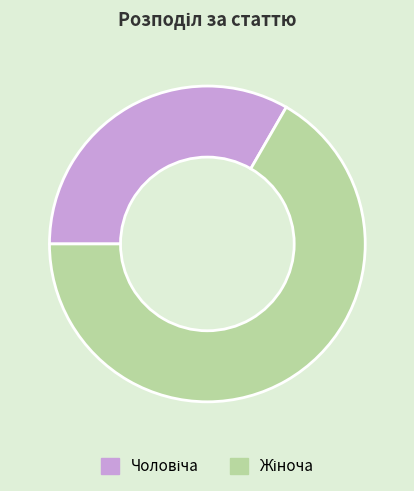

Does any single category account for the majority?

Yes